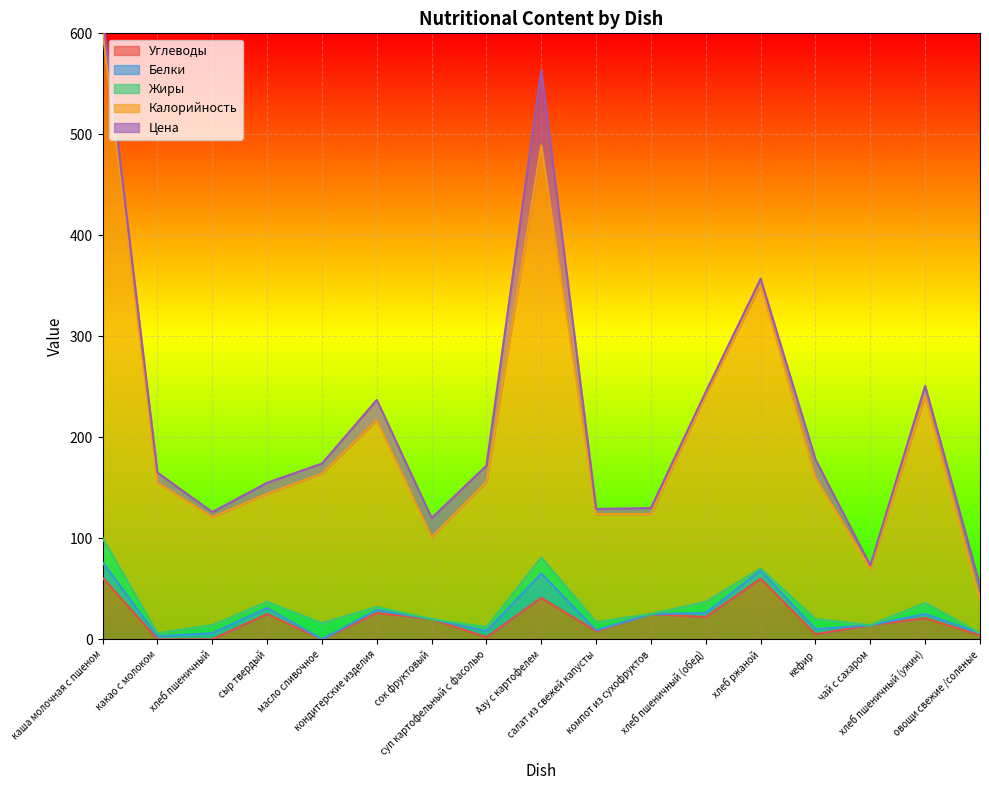

At which label does Белки first exceed 4?

каша молочная с пшеном